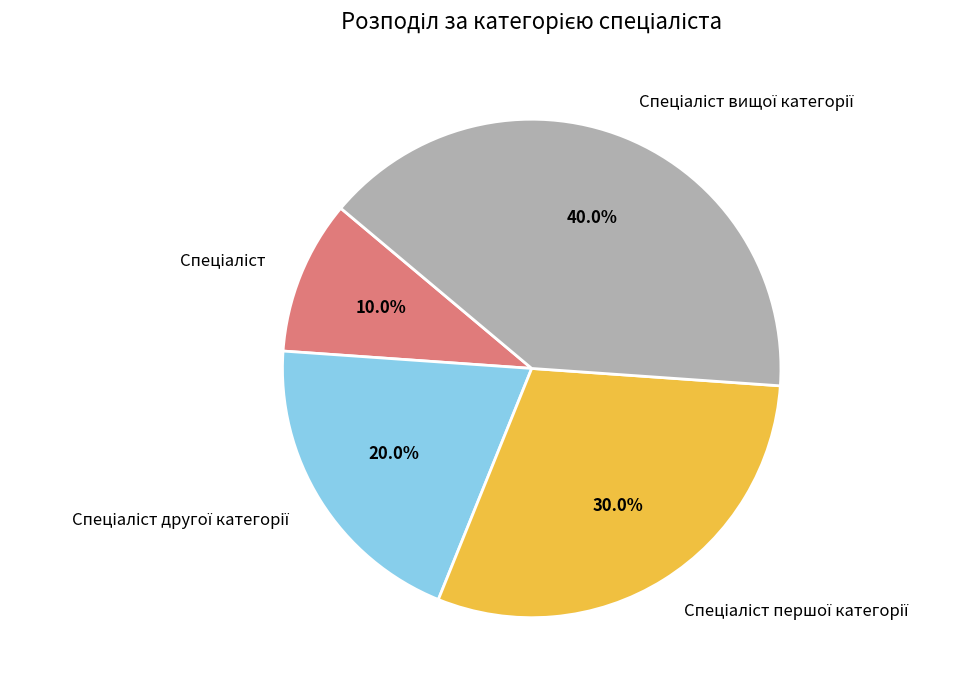

Count the number of slices in the pie.

4